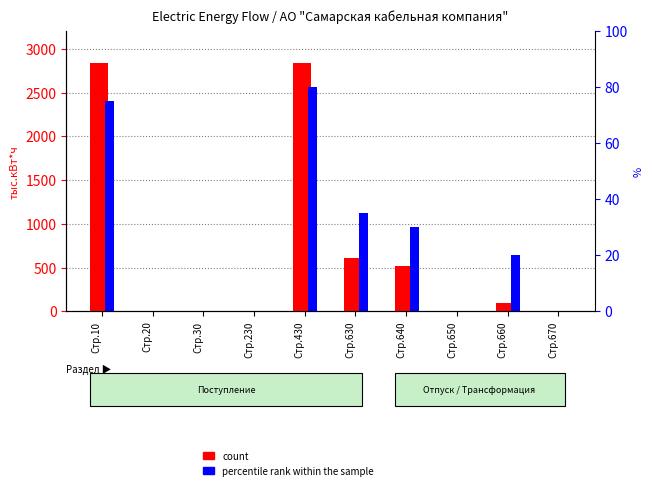

Which series changed the most between Стр.630 and Стр.640?

count